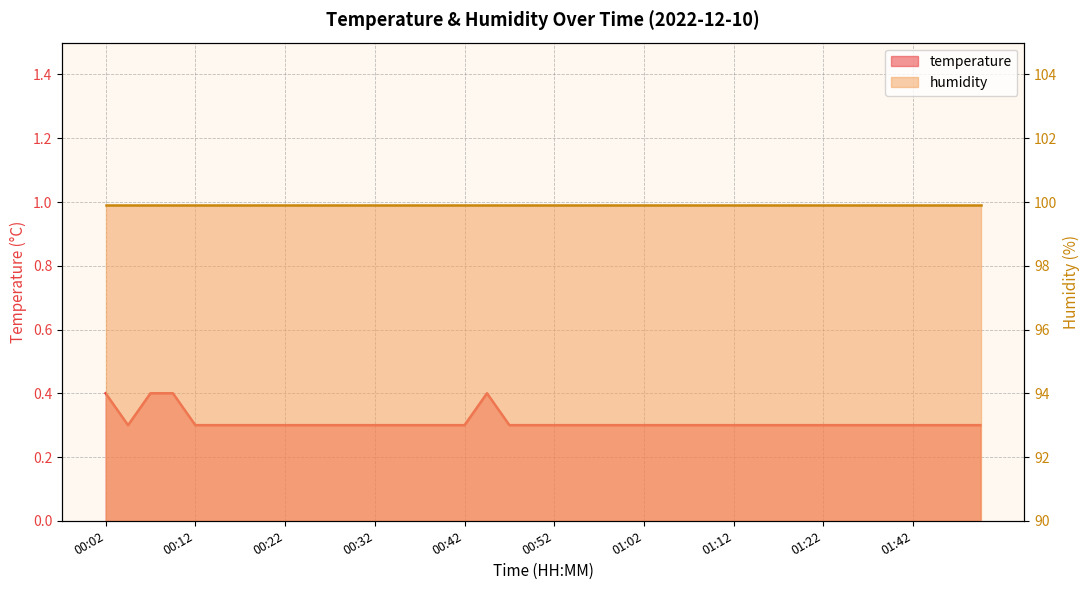

How many values are between 0 and 1?

40